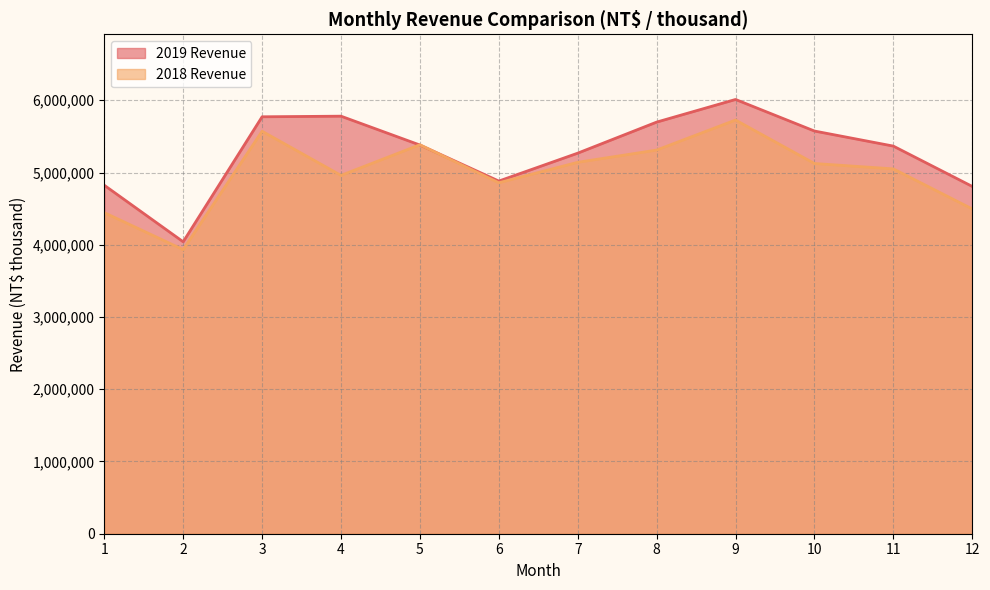

What are all the series names shown in the legend?

2019 Revenue, 2018 Revenue